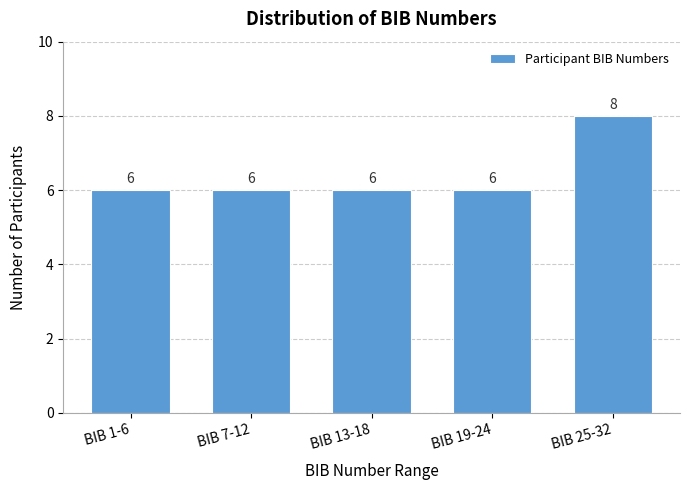

Reading left to right, extract all data points from this chart.

6	6	6	6	8